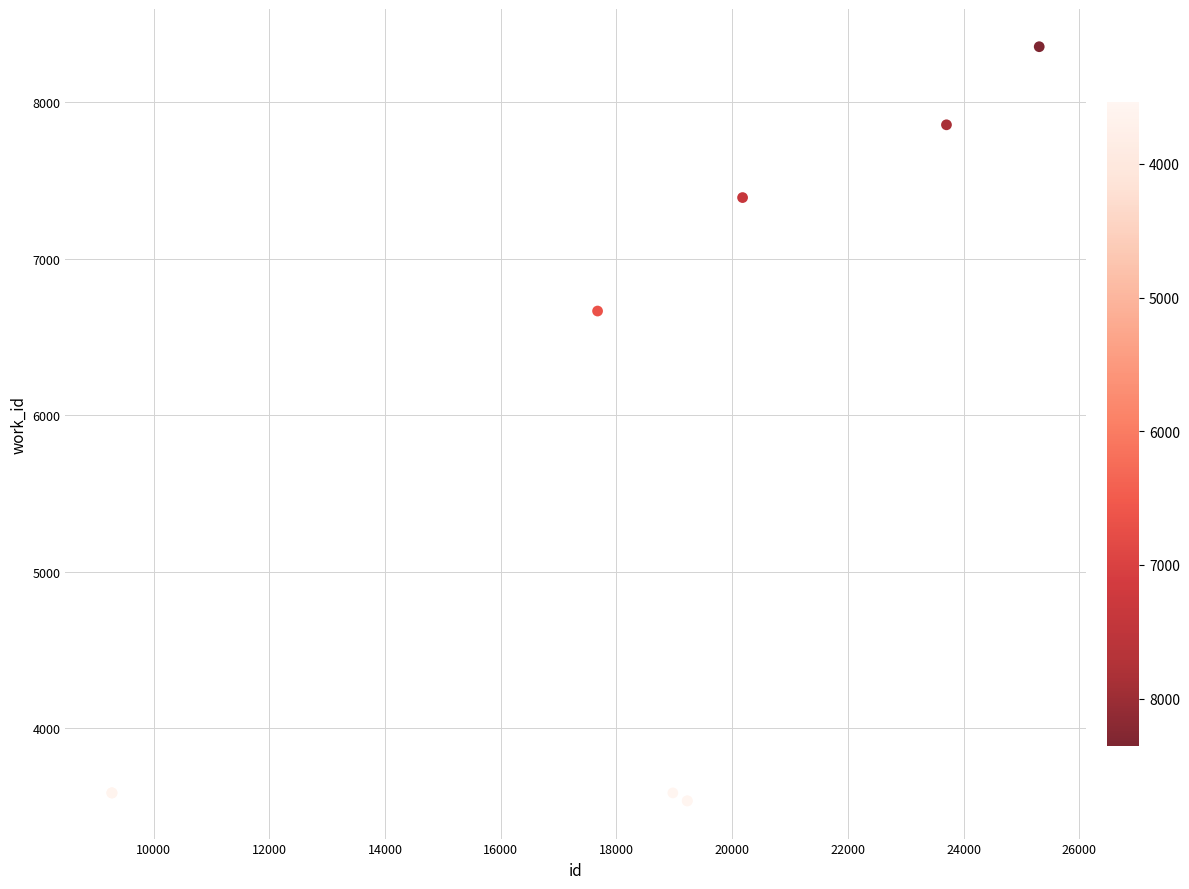

What Y value in the scatter plot is closest to 5944?

6665